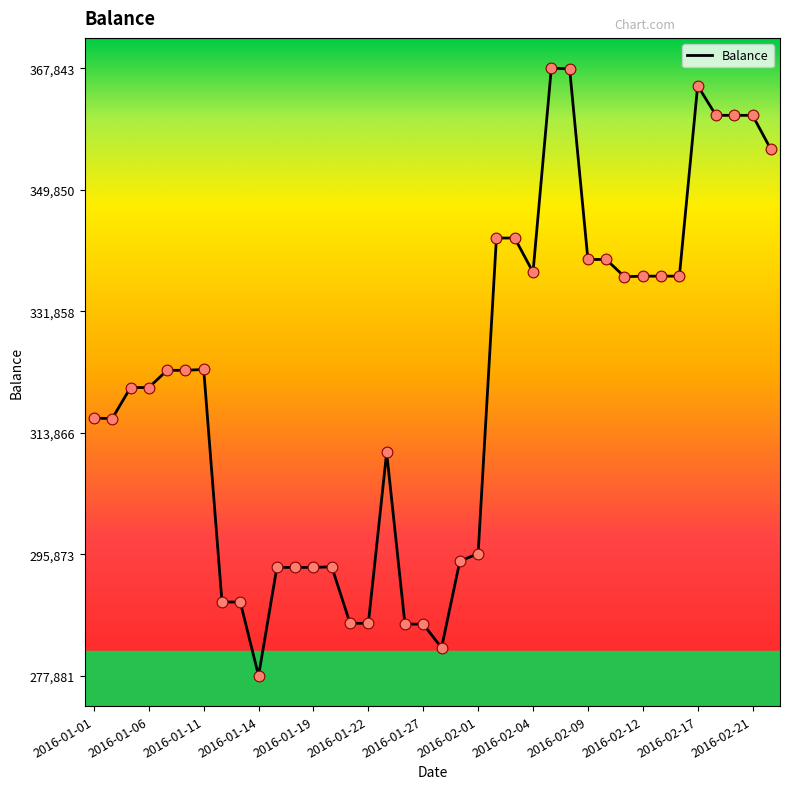

How many lines are shown in the chart?

1